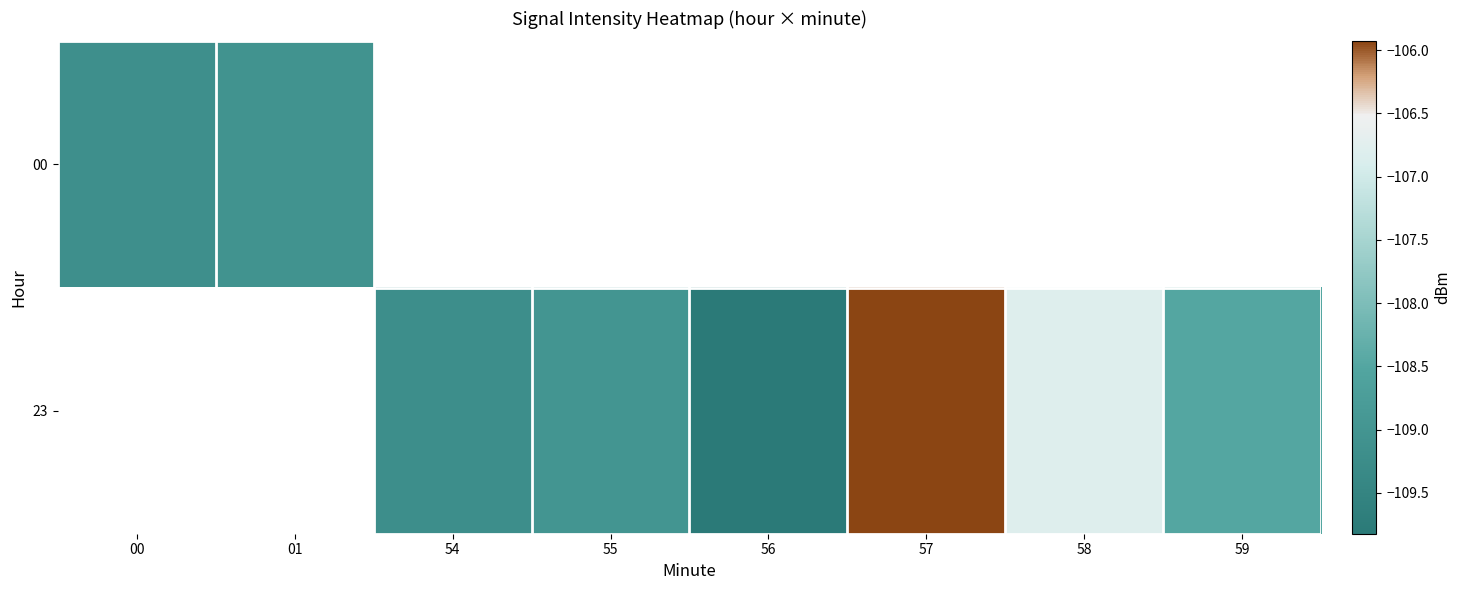

How many values in 00 are below zero?

2